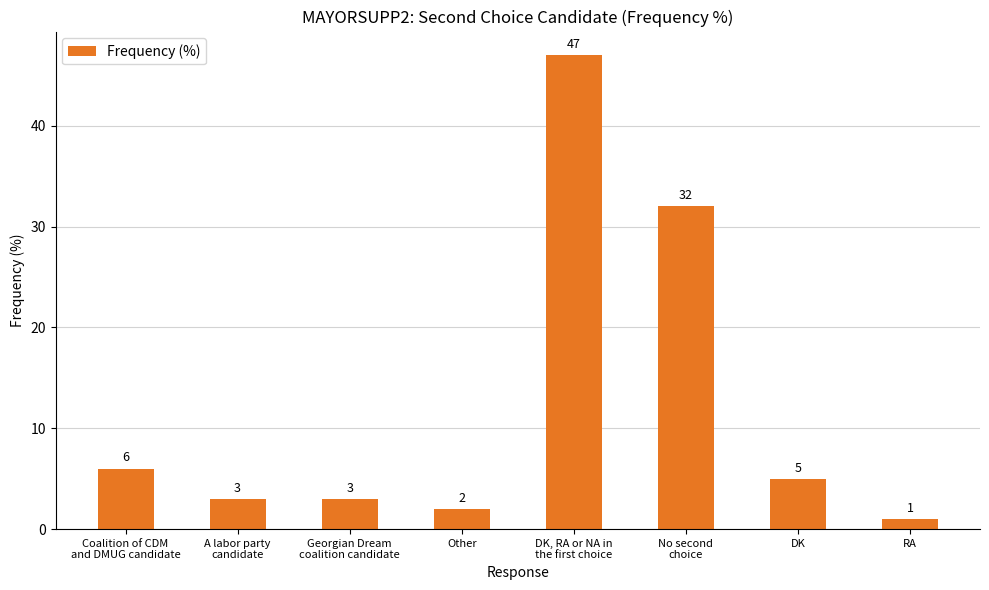

What is the value of the 6th bar from the left?

32